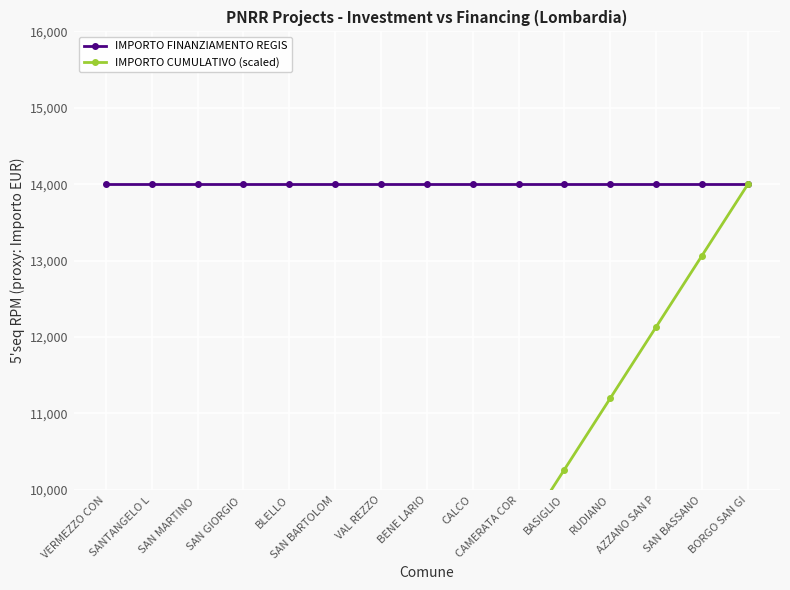

At which category does the chart reach its minimum across all series?

VERMEZZO CON